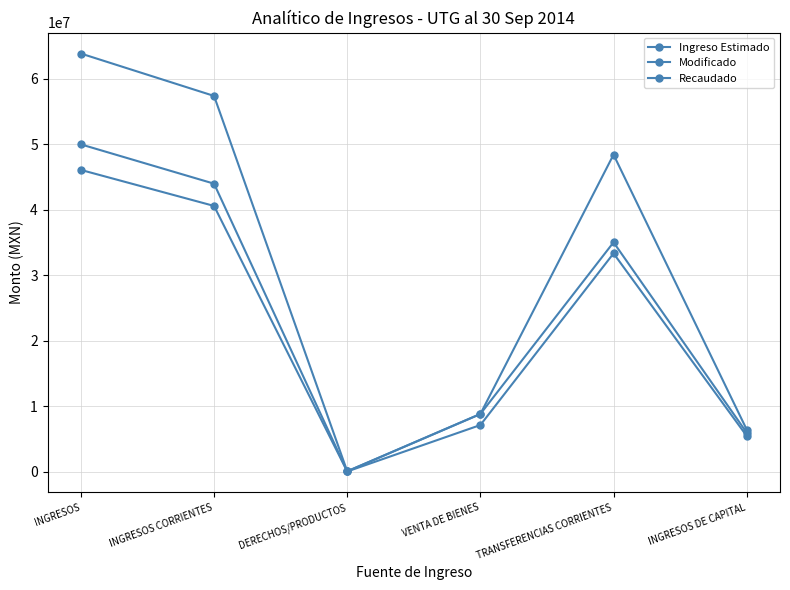

Rank the categories by Recaudado value from highest to lowest.

INGRESOS, INGRESOS CORRIENTES, TRANSFERENCIAS CORRIENTES, VENTA DE BIENES, INGRESOS DE CAPITAL, DERECHOS/PRODUCTOS